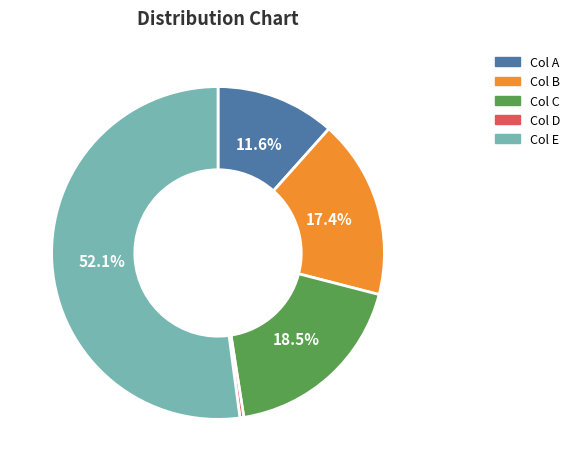

Which slice is the smallest?

Col D